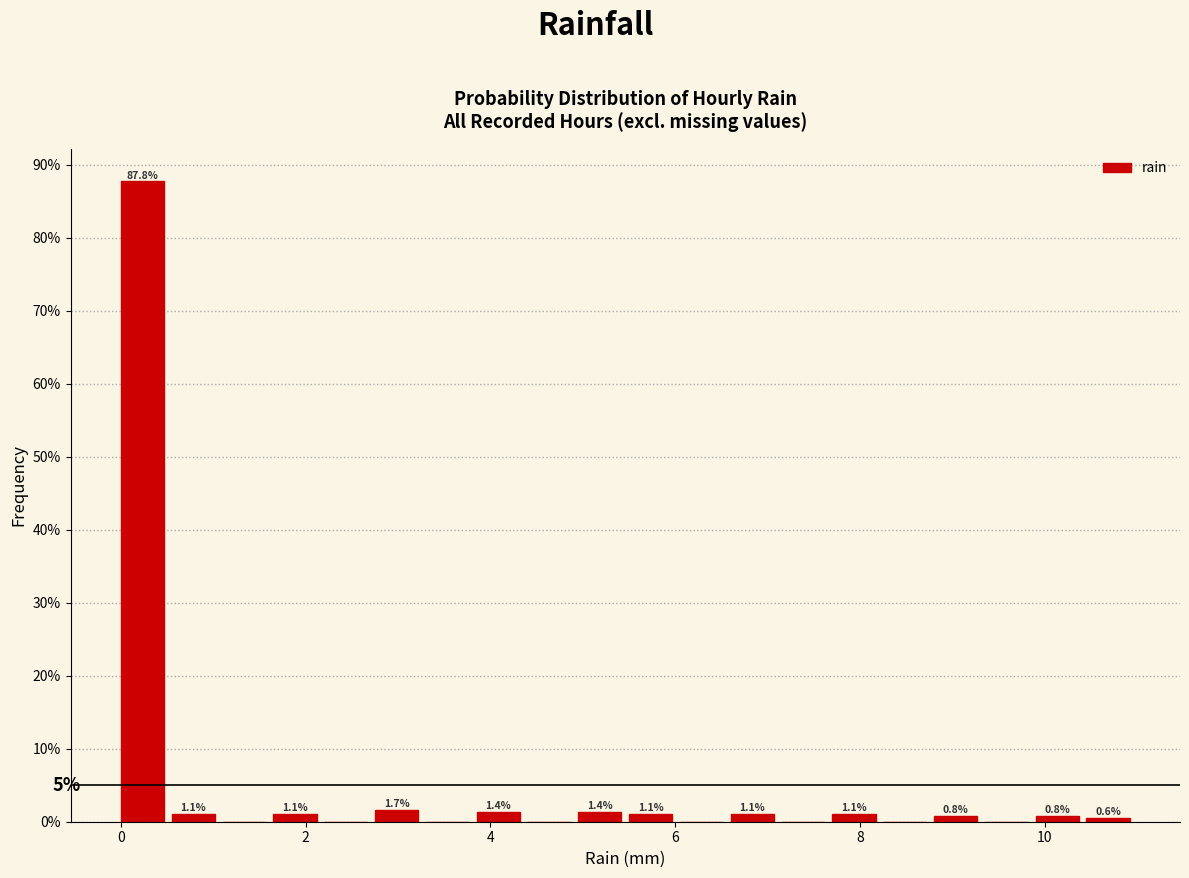

Read against the x-axis, roughly where is the centre of the tallest bar?

0.2